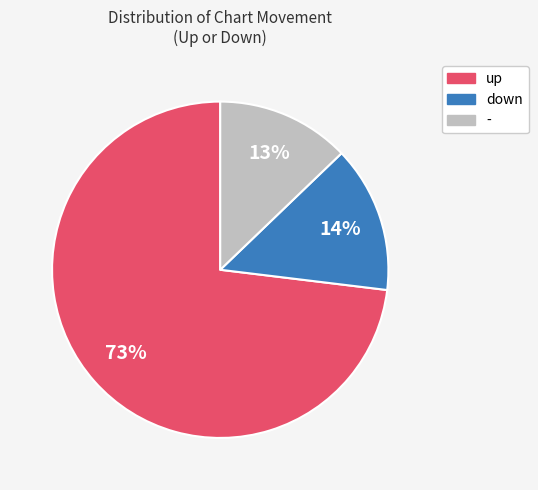

Rank the categories by value from lowest to highest.

-, down, up